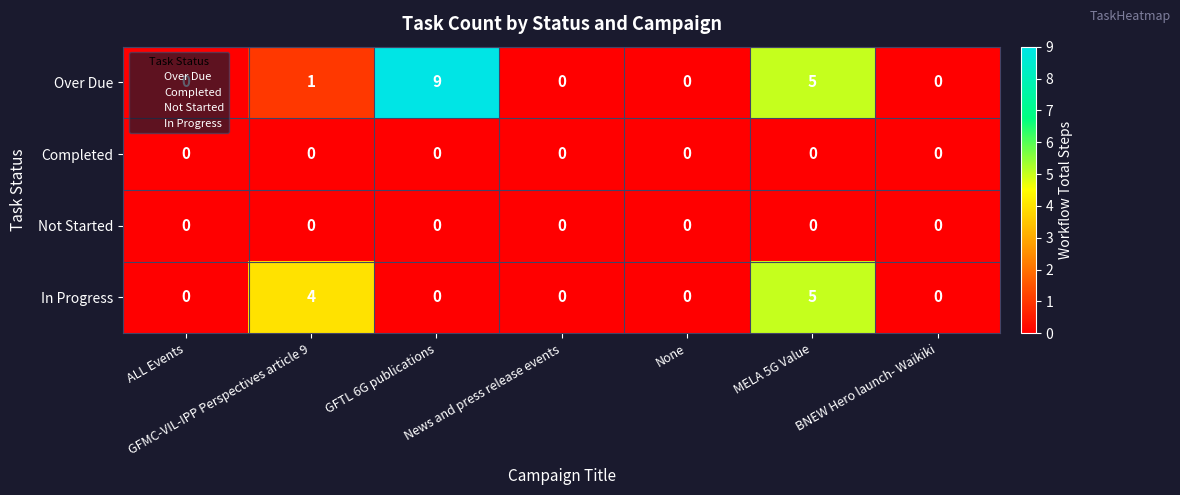

At how many categories does at least one series exceed 1?

3